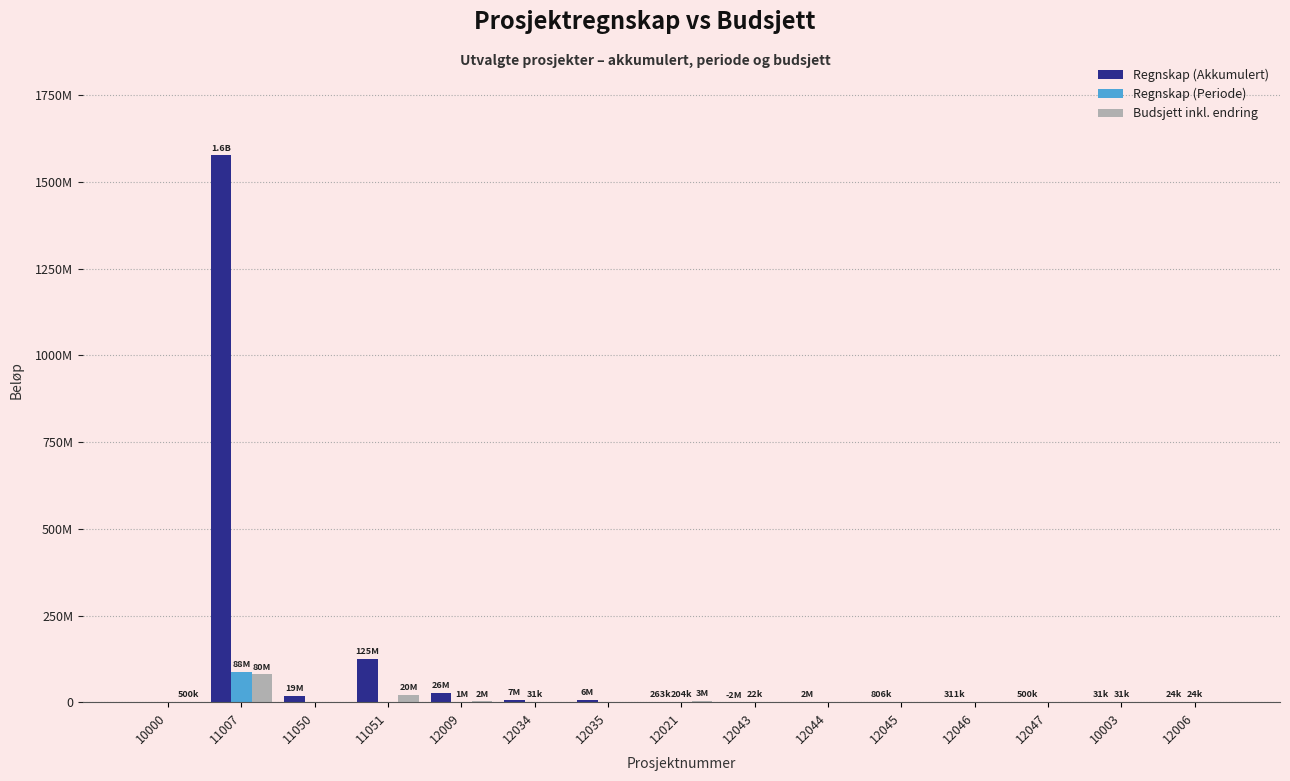

Reading right to left, what are all the values shown in this chart?

Regnskap (Akkumulert): 24498	30798	500000	310608	805981	1506027	-2168130	263126	6190415	7360458	25937364	125422000	19251894	1576630356	0
Regnskap (Periode): 24498	30798	0	0	0	0	21509	204259	0	31045	1117691	0	0	88486352	0
Budsjett inkl. endring: 0	0	0	0	0	0	0	3000000	0	0	2300000	20300000	0	80000000	500000